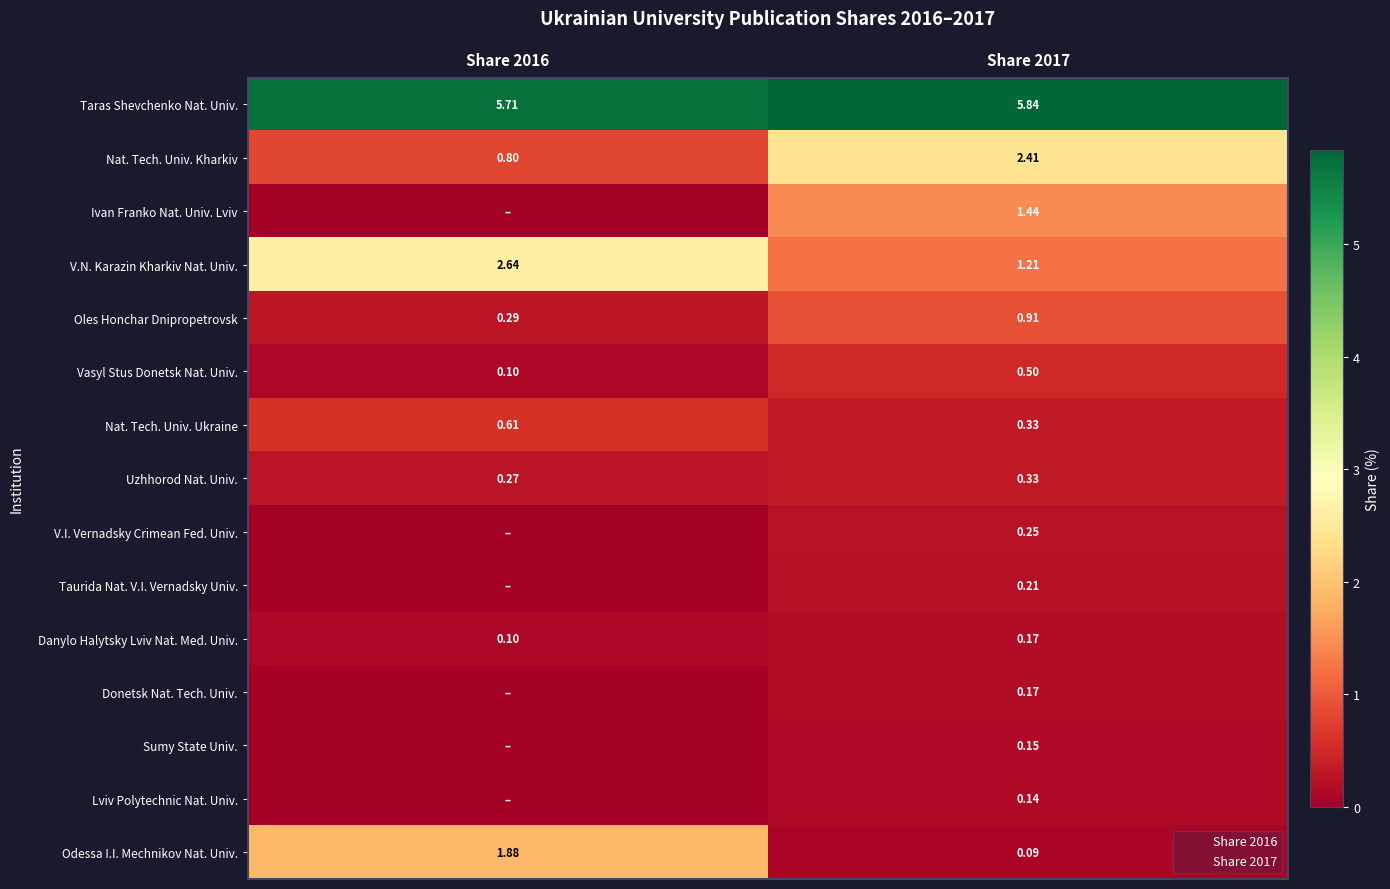

What is the maximum value shown in the chart?

5.8